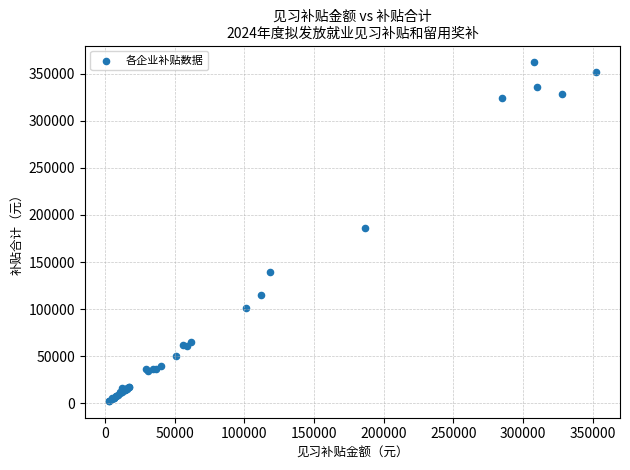

What Y value in the scatter plot is closest to 182333?

186347